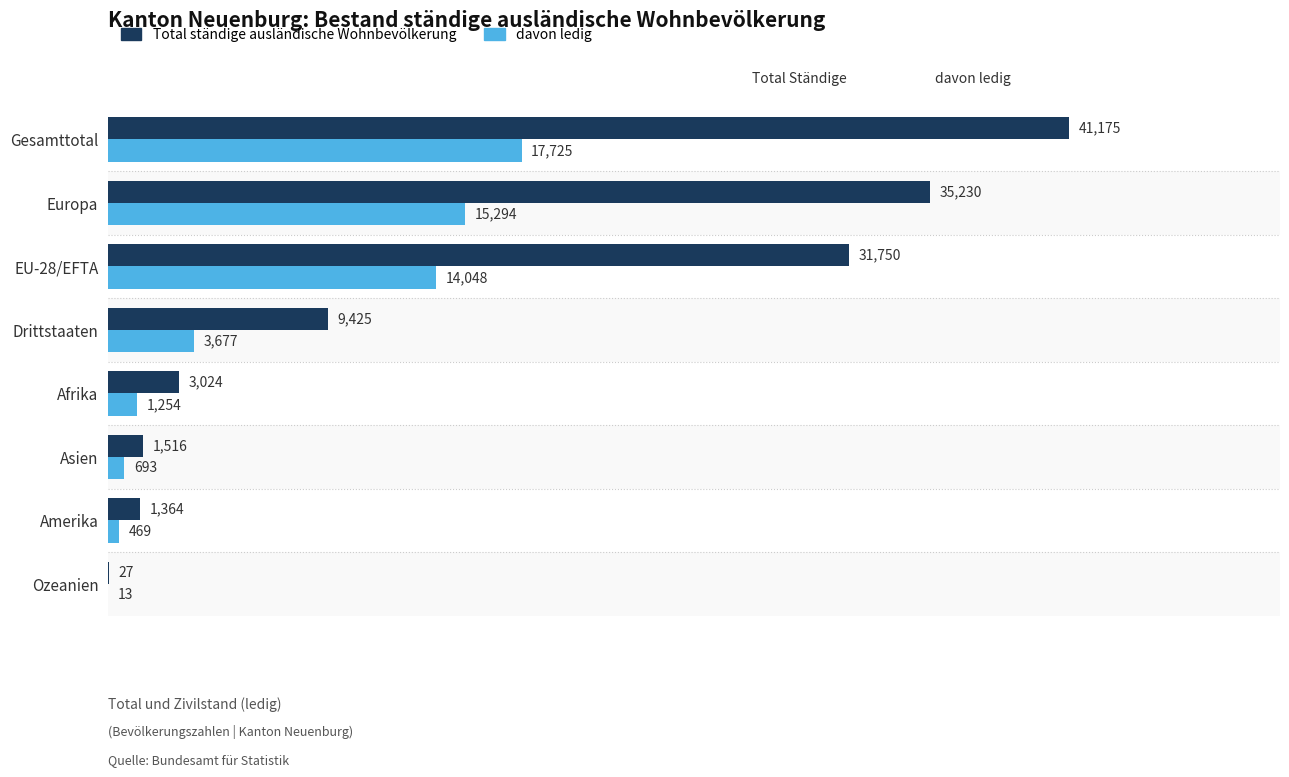

At which label is davon ledig closest to 8869?

EU-28/EFTA